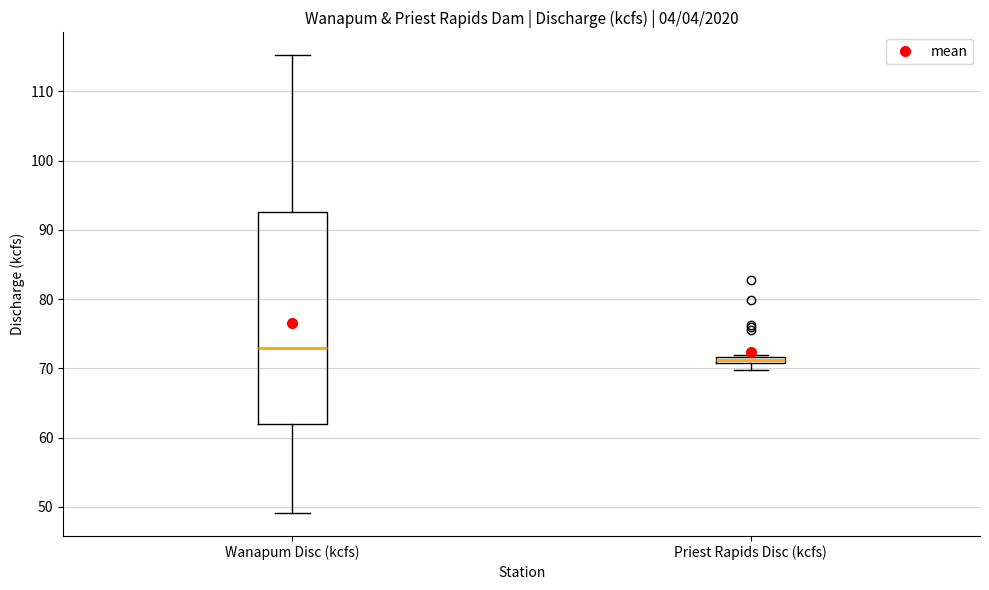

Which box is the tallest, from its lower edge to its upper edge?

Wanapum Disc (kcfs)